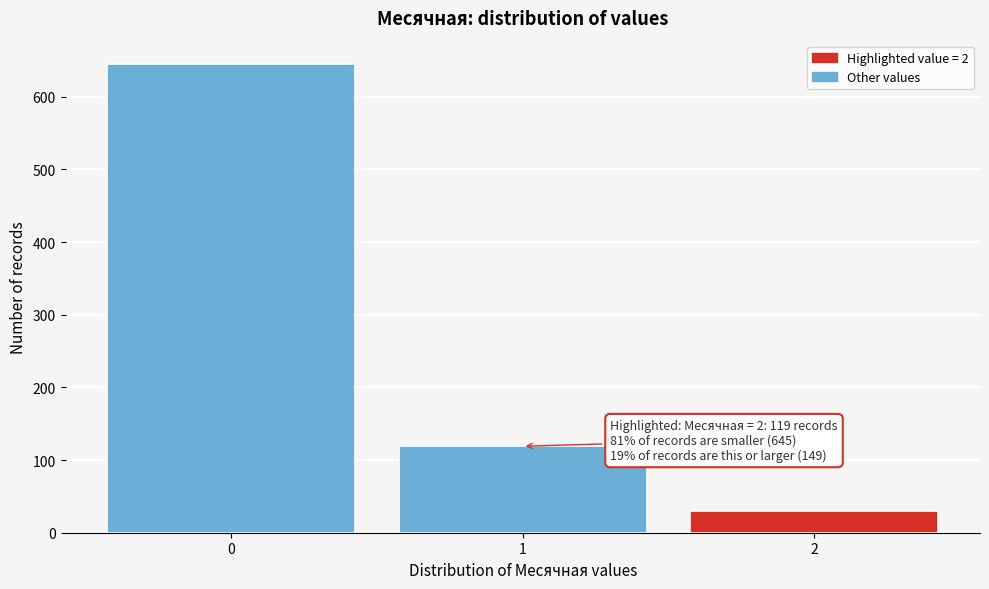

Reading left to right, extract all data points from this chart.

645	119	30